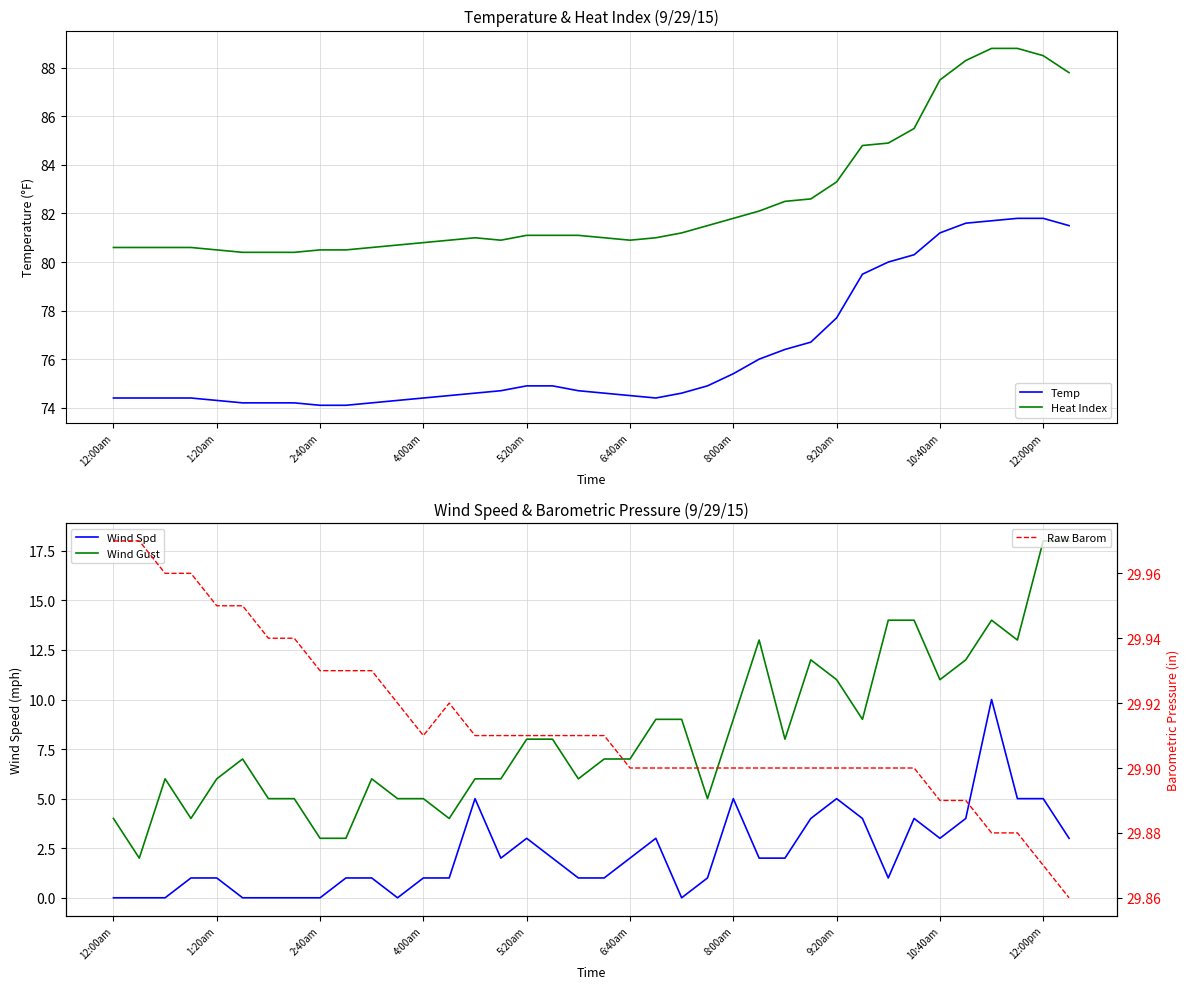

The Temp series shows 74.1 at 2:40am. True or false?

True